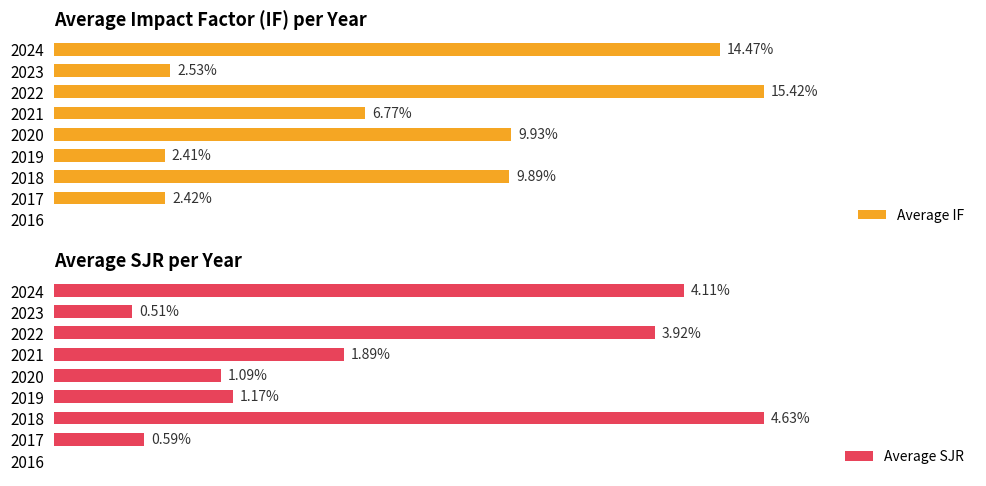

What is the value of the Average SJR bar at the 7th from the left?

3.9